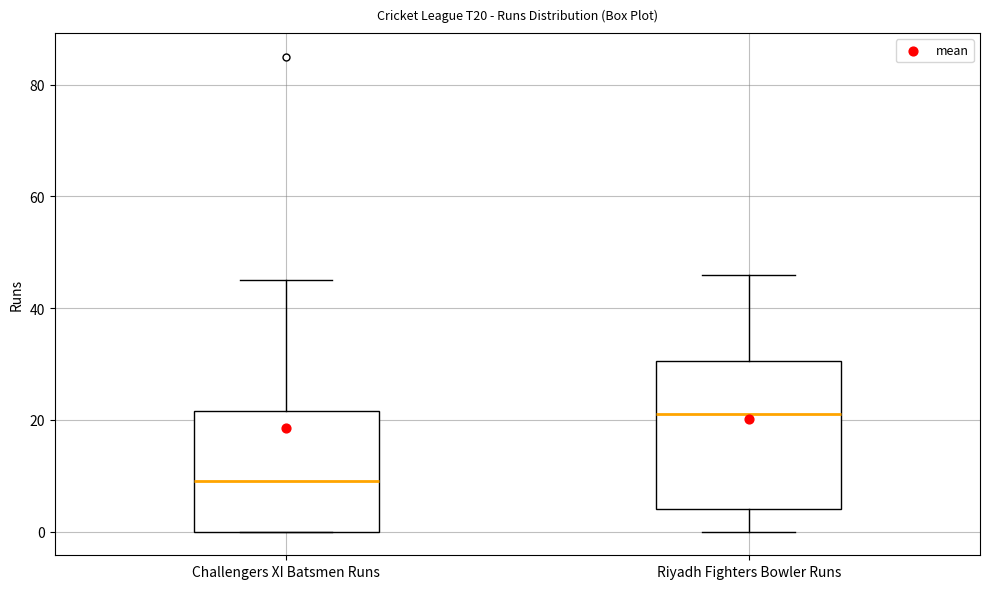

Comparing the boxes themselves (not the whiskers), which one is the tallest?

Riyadh Fighters Bowler Runs